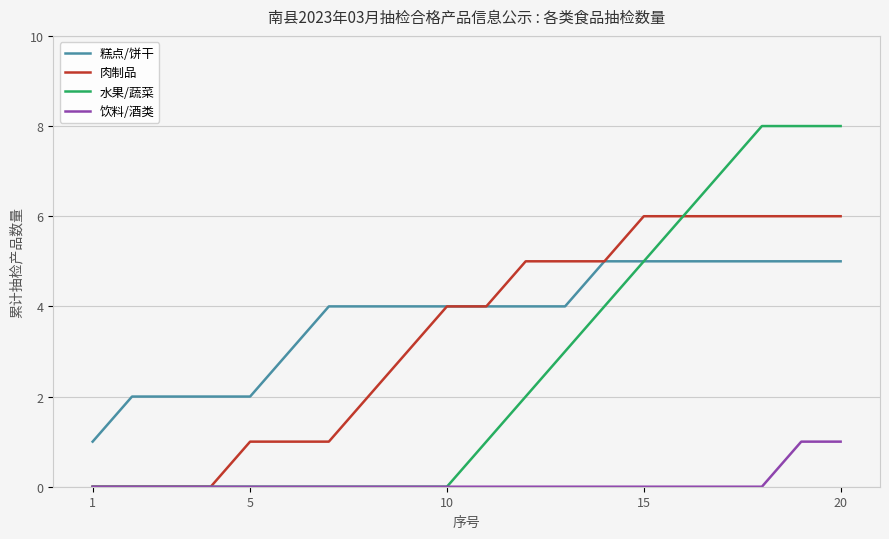

Which series has the widest spread of values?

水果/蔬菜